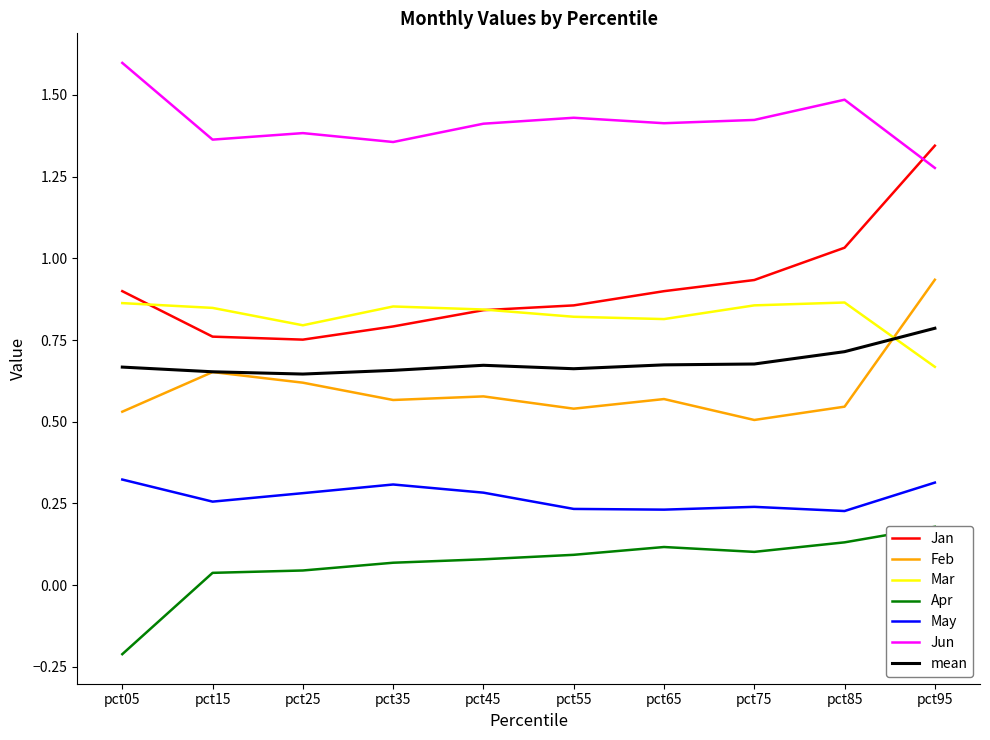

Is the value of Feb at pct15 greater than the value of Jun at pct55?

No